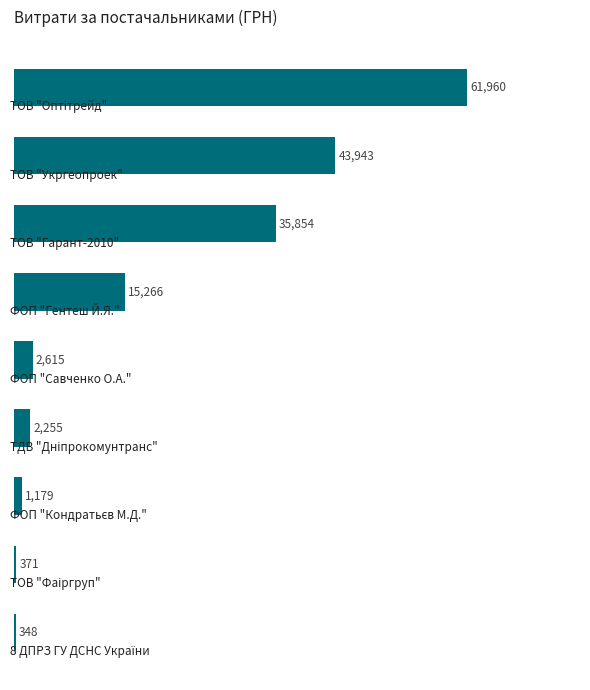

What is the maximum value shown in the chart?

61960.0